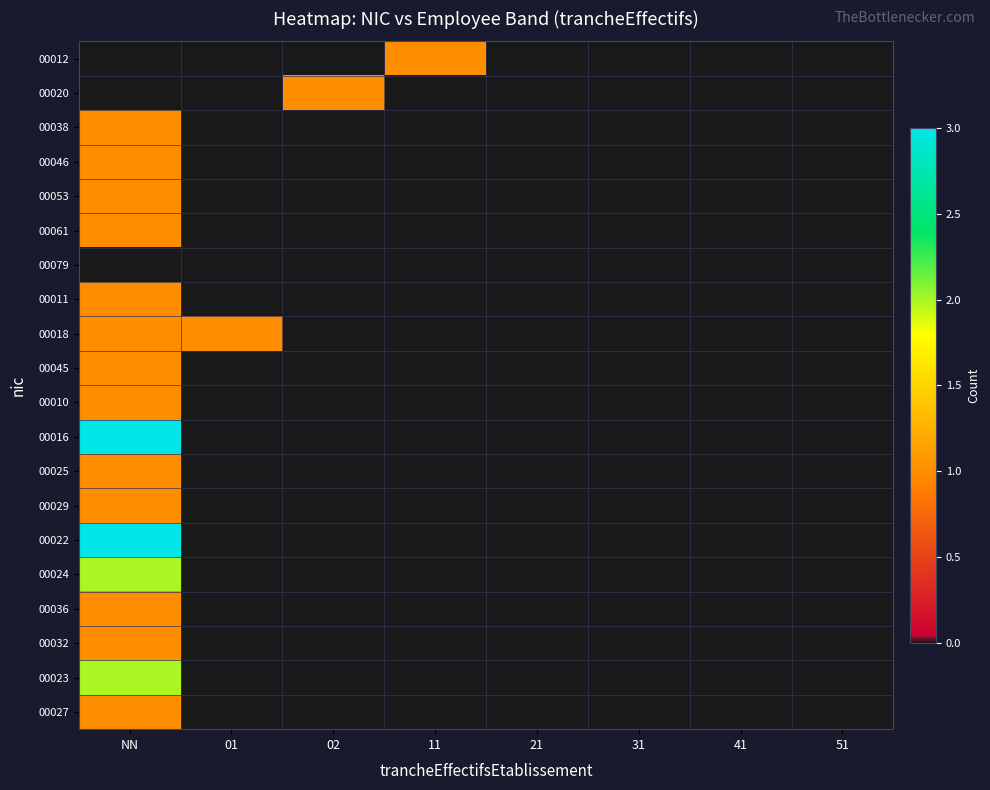

At which category is the sum across all series the highest?

NN